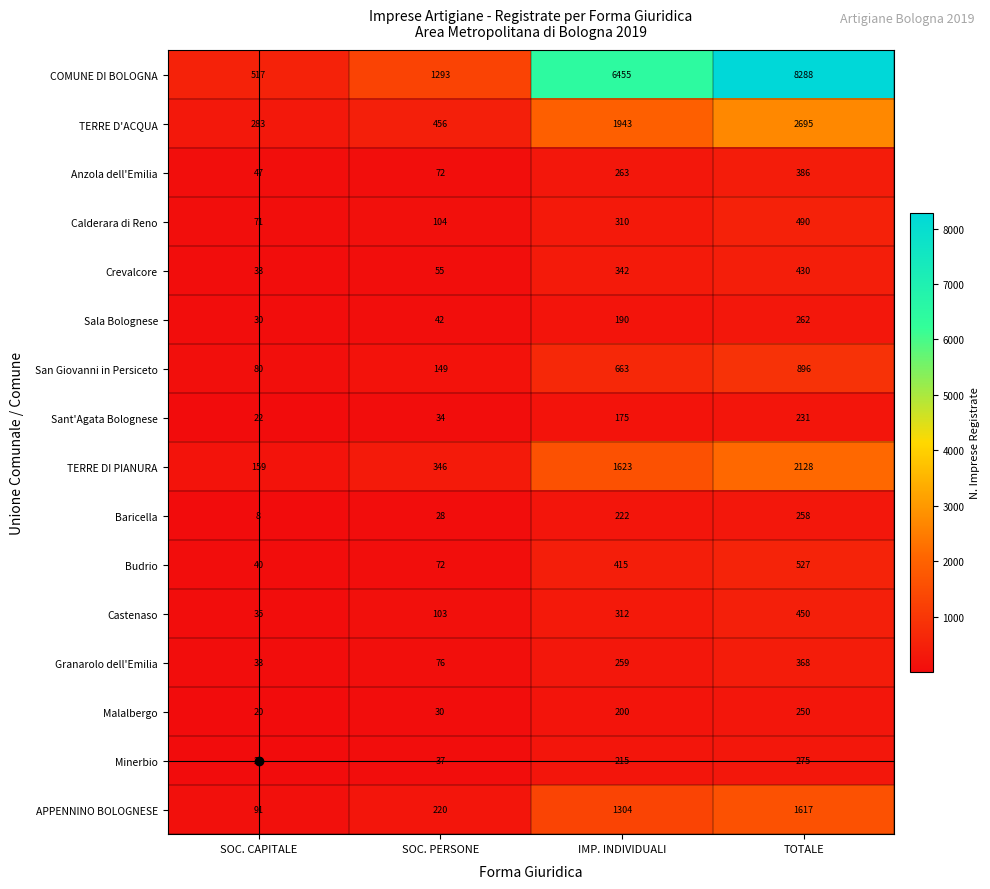

What value does the San Giovanni in Persiceto series have at TOTALE, to the nearest 50?

900